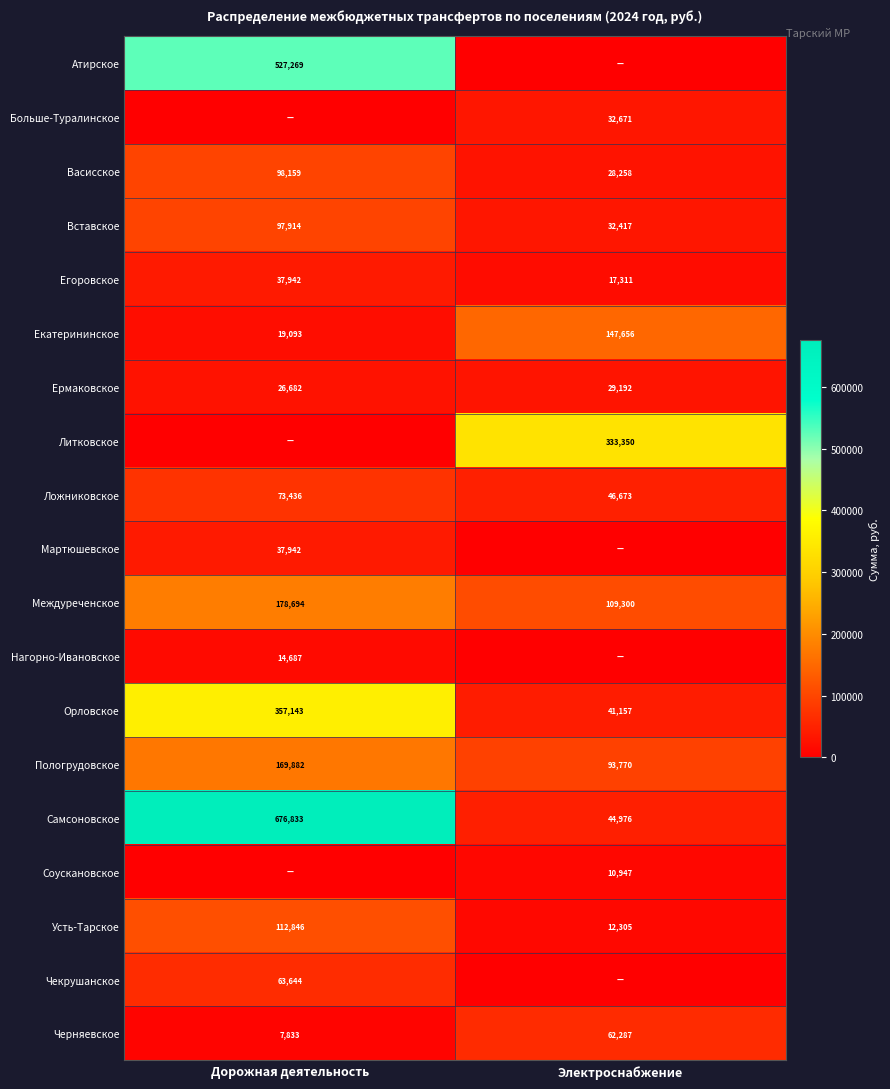

True or false: Егоровское has a value of 30618 at Электроснабжение.

False